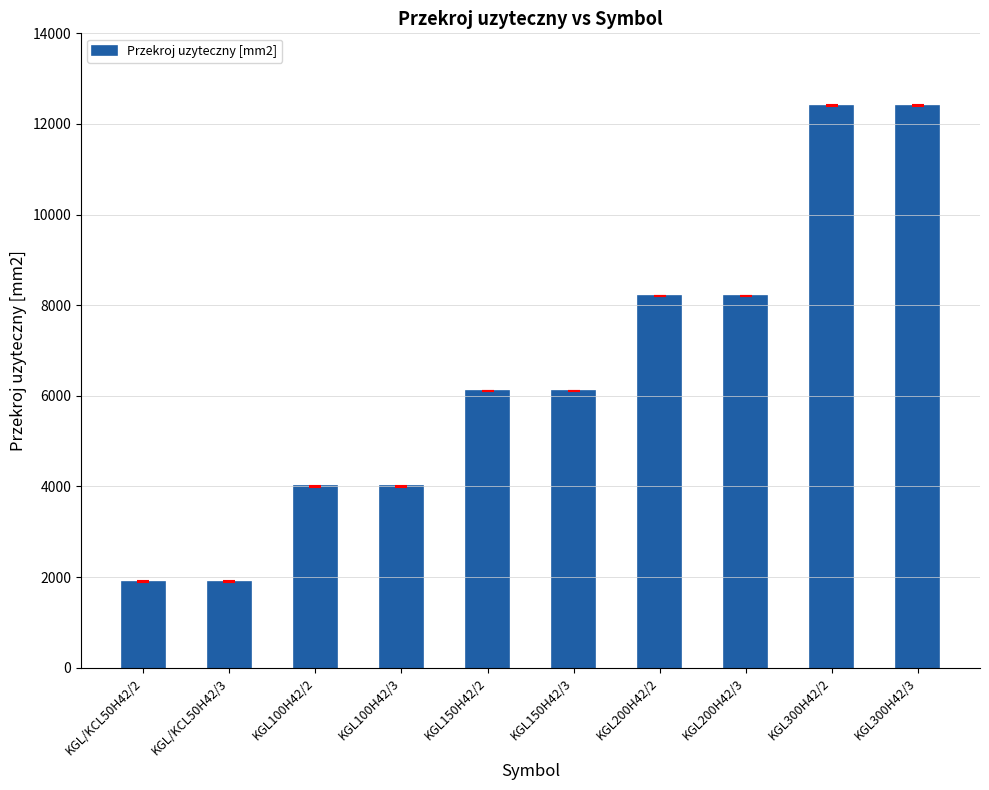

The value at KGL/KCL50H42/3 is 1900. True or false?

True